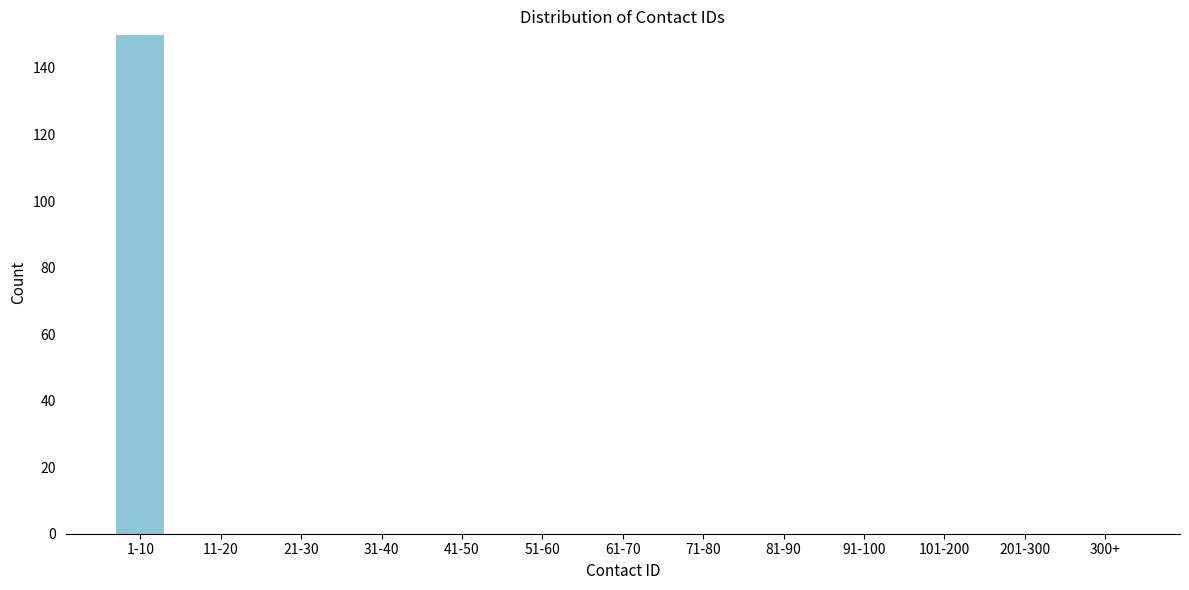

Reading left to right, what are all the values shown in this chart?

1-10=150	11-20=0	21-30=0	31-40=0	41-50=0	51-60=0	61-70=0	71-80=0	81-90=0	91-100=0	101-200=0	201-300=0	300+=0